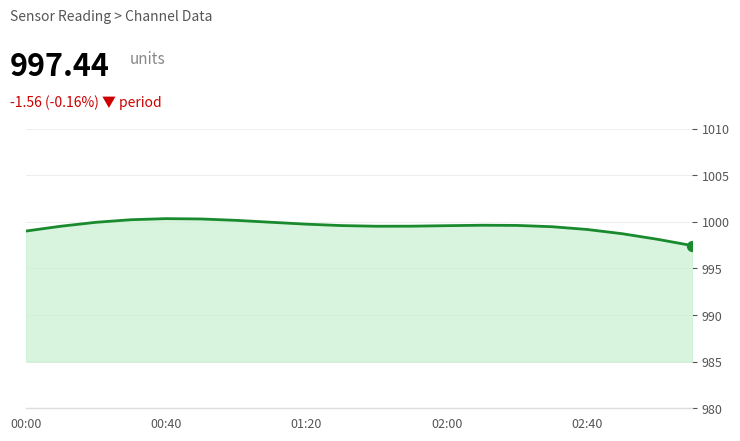

What is the smallest value displayed?

997.4